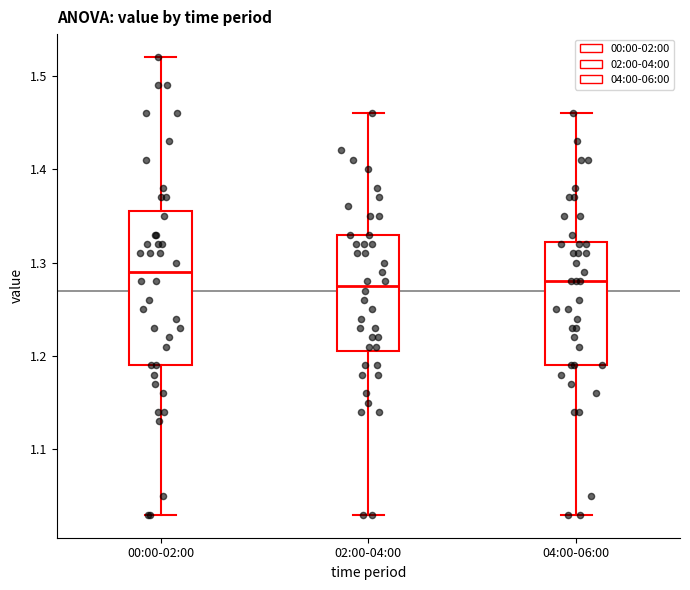

Which box's median line is the highest?

00:00-02:00